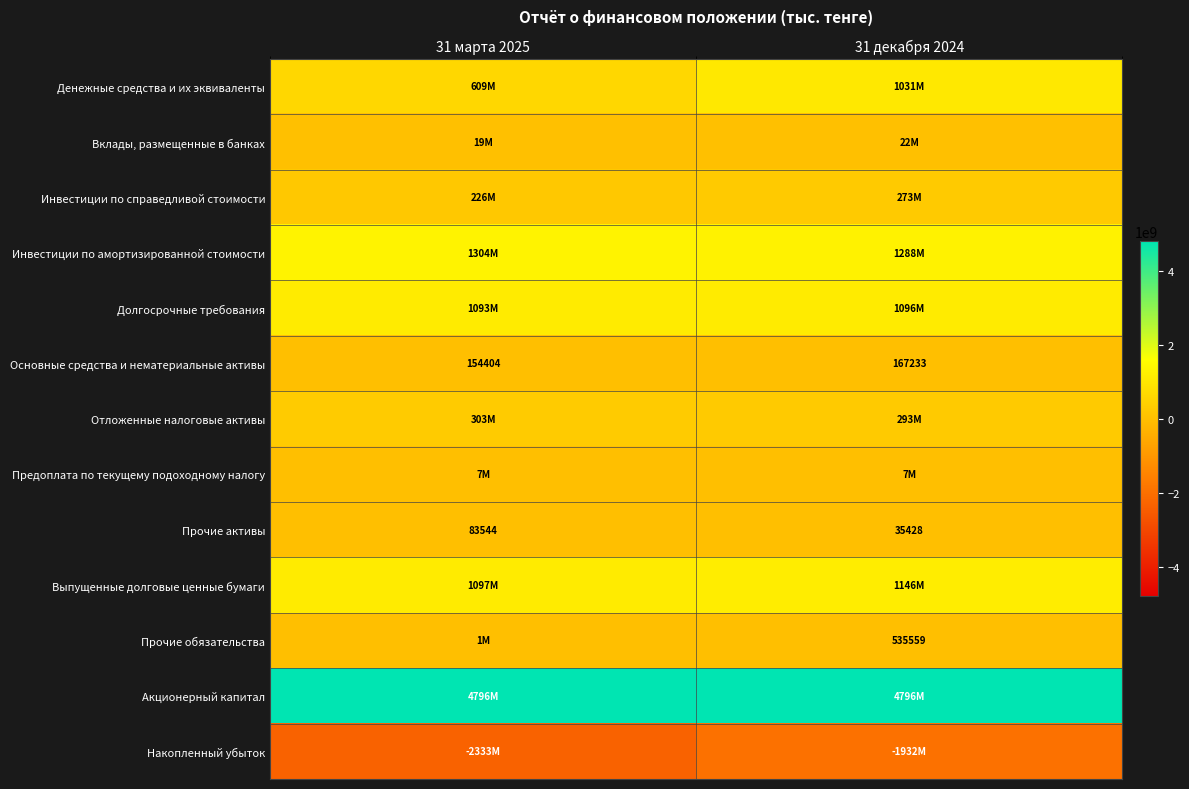

The Основные средства и нематериальные активы series shows 268982 at 31 декабря 2024. True or false?

False